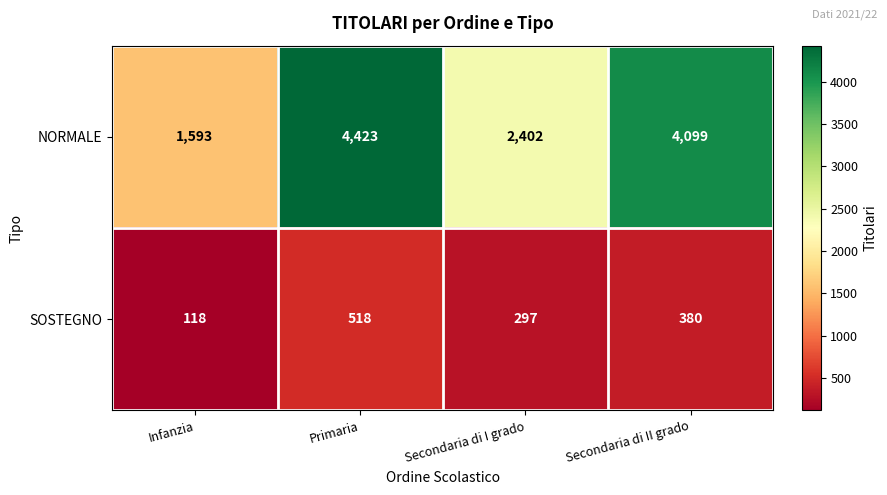

Where is SOSTEGNO nearest to the value 318?

Secondaria di I grado